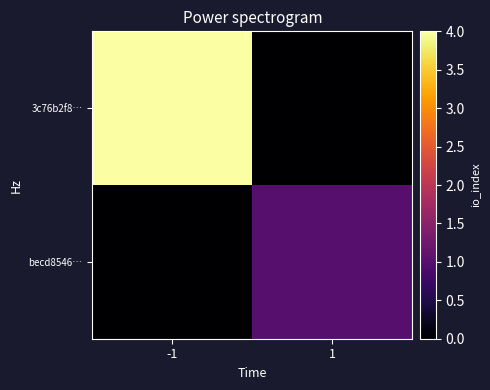

At which category does the chart reach its minimum across all series?

1